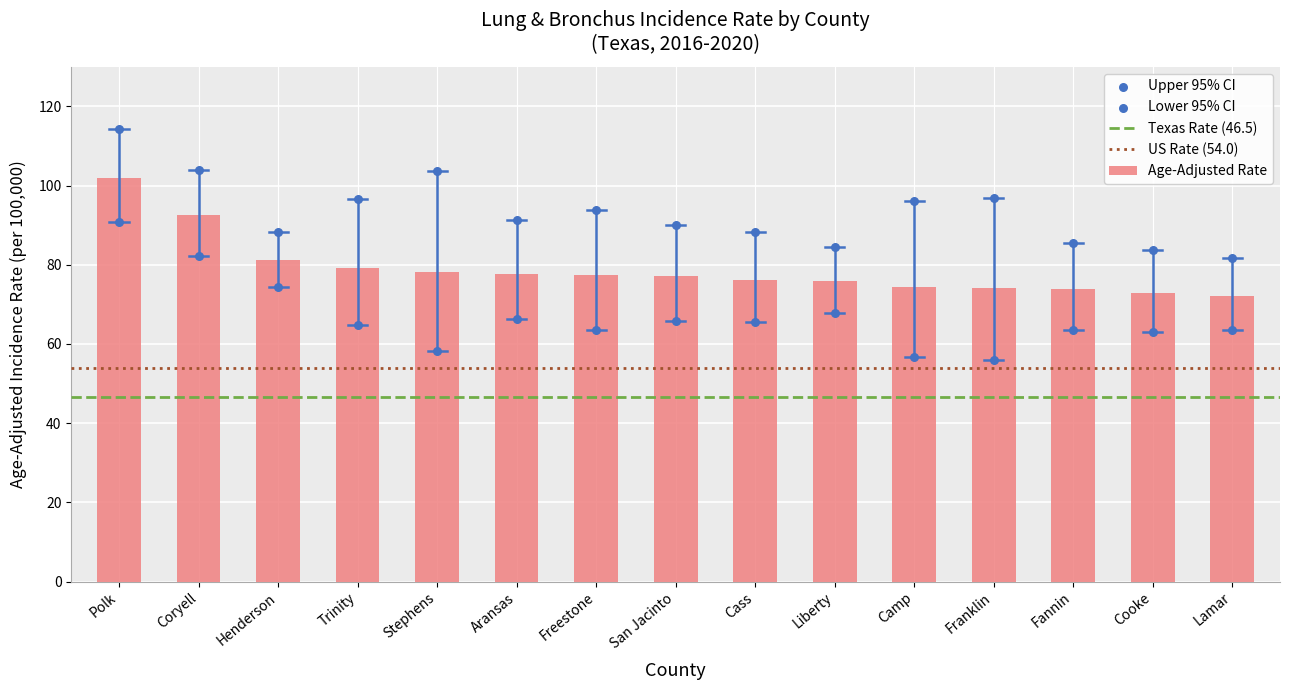

Is the value of Lower 95% CI at Franklin greater than the value of Upper 95% CI at Liberty?

No